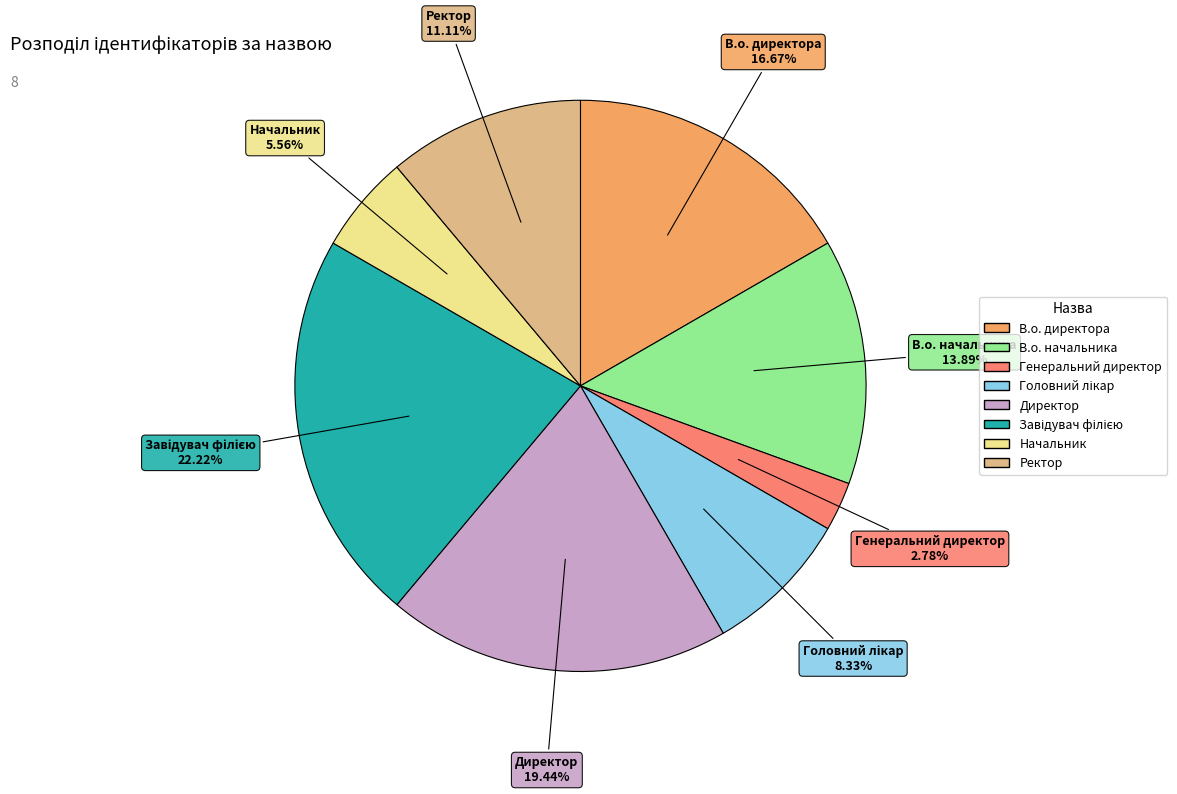

Which has a higher value, Директор or Начальник?

Директор